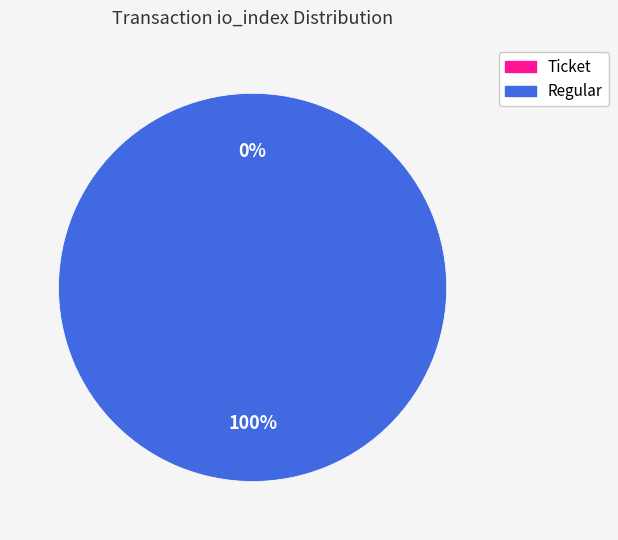

What is the largest slice in the pie chart?

Regular (io_index=8)